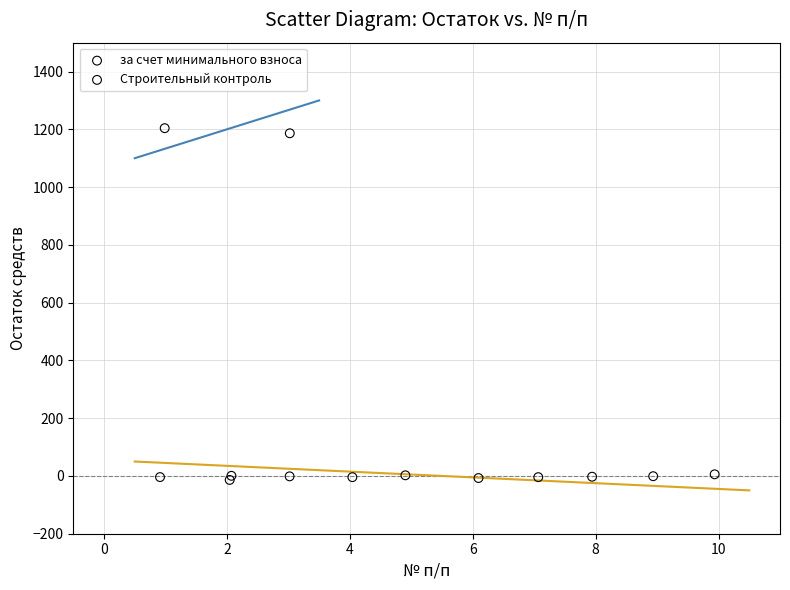

Which series has the widest spread of Y values?

за счет минимального взноса